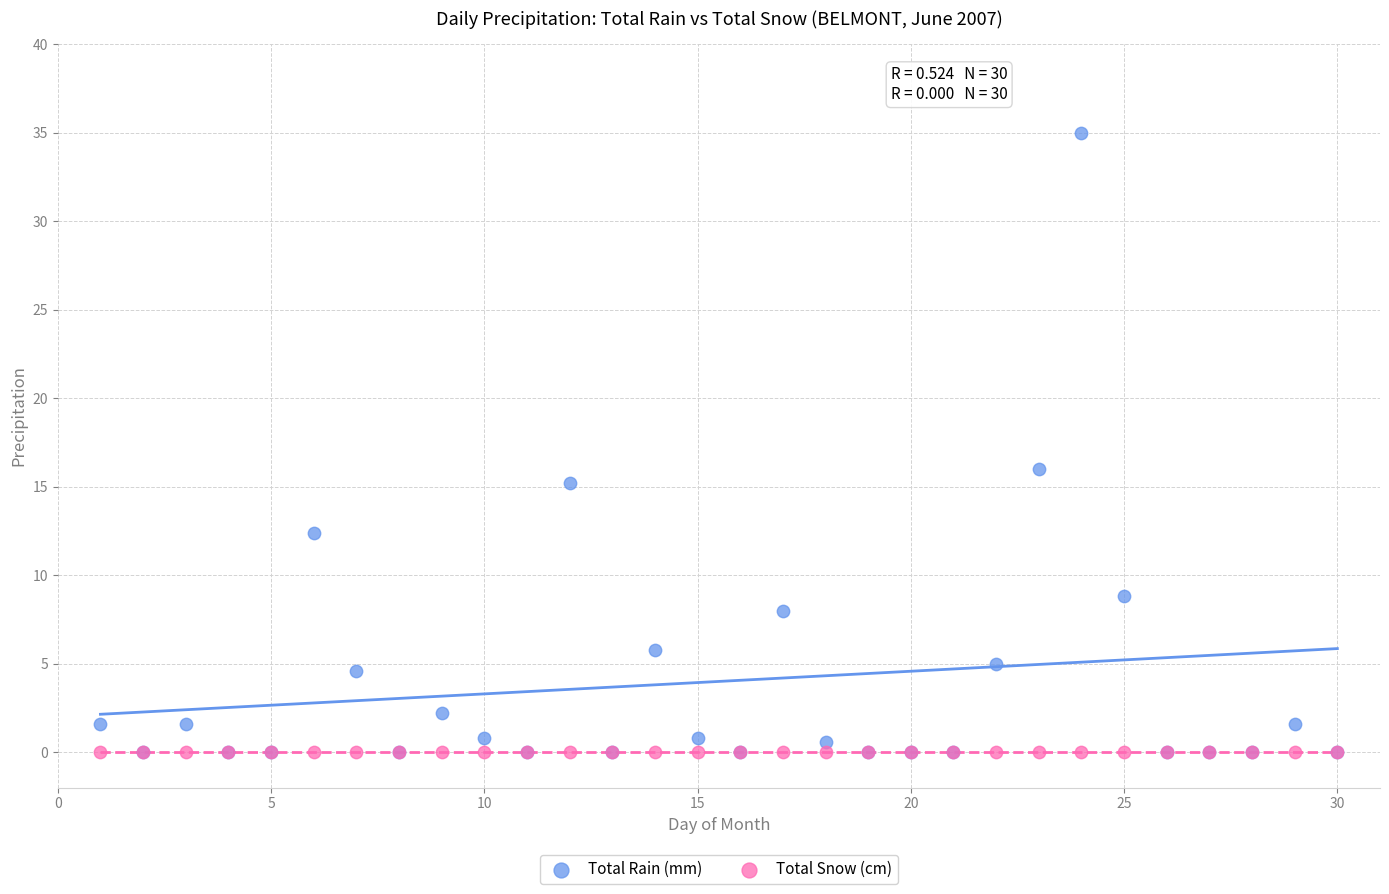

Across all series, what Y value is closest to 17?

16.0